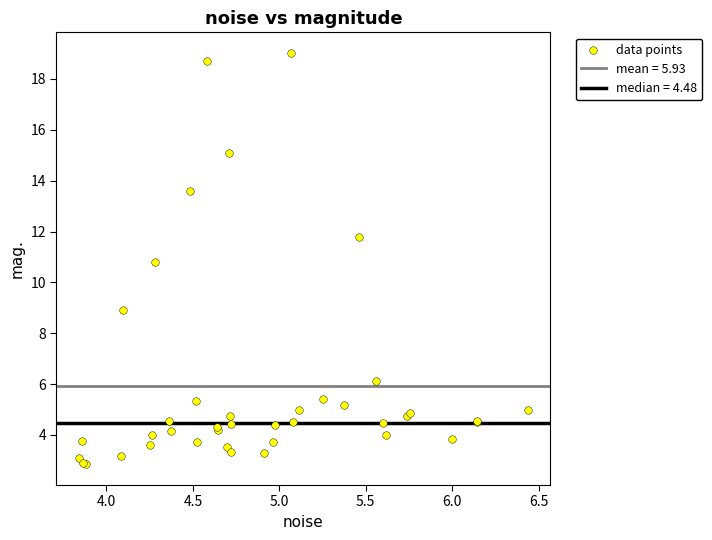

What Y value in the scatter plot is closest to 10?

10.8